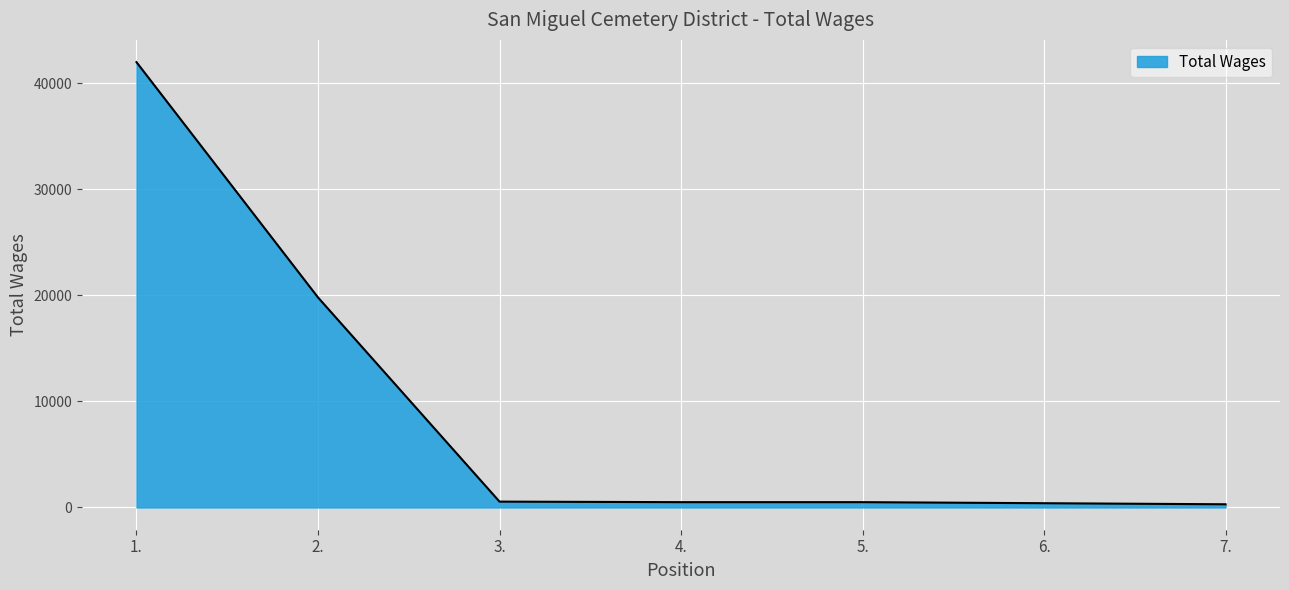

Approximately how many times larger is the value at 2. compared to 1.?

0.5